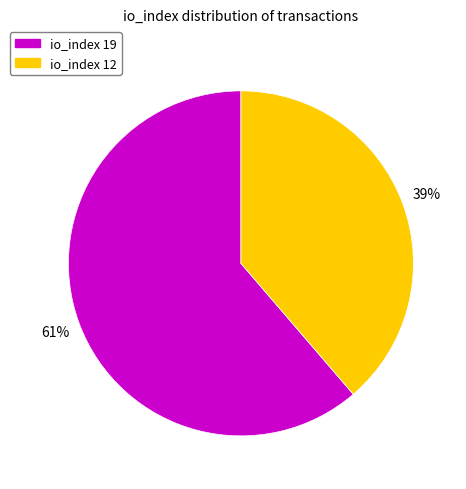

Rank the categories by value from lowest to highest.

io_index 12, io_index 19